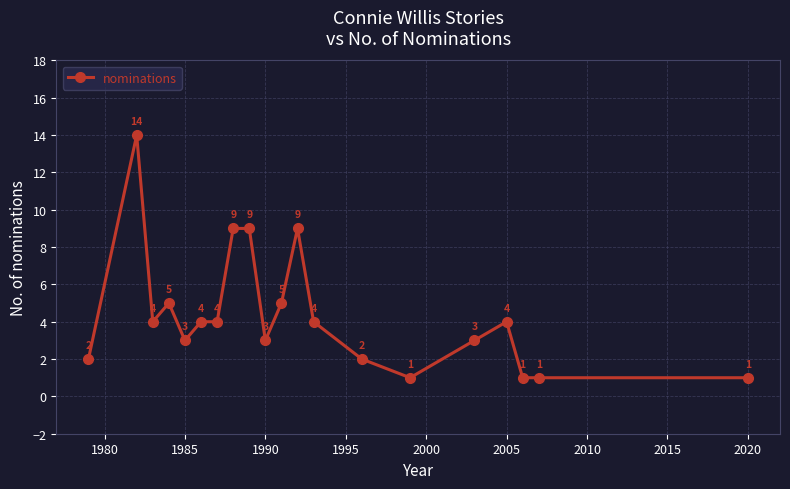

True or false: there are more than 1 points higher than both neighbors.

True